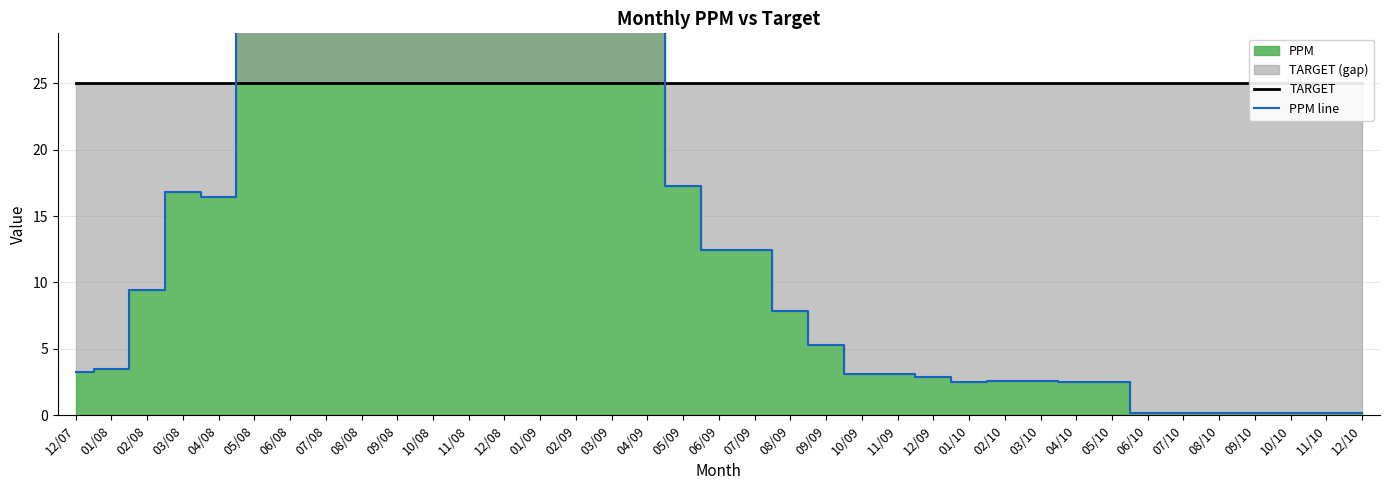

Reading left to right, what are all the values shown in this chart?

TARGET: 25.0	25.0	25.0	25.0	25.0	25.0	25.0	25.0	25.0	25.0	25.0	25.0	25.0	25.0	25.0	25.0	25.0	25.0	25.0	25.0	25.0	25.0	25.0	25.0	25.0	25.0	25.0	25.0	25.0	25.0	25.0	25.0	25.0	25.0	25.0	25.0	25.0
PPM line: 3.3	3.5	9.4	16.8	16.4	32.6	38.4	38.3	42.6	44.9	46.9	46.8	46.9	46.8	41.3	35.3	30.0	17.2	12.4	12.4	7.9	5.3	3.1	3.1	2.9	2.5	2.6	2.6	2.5	2.5	0.1	0.1	0.1	0.1	0.1	0.1	0.1